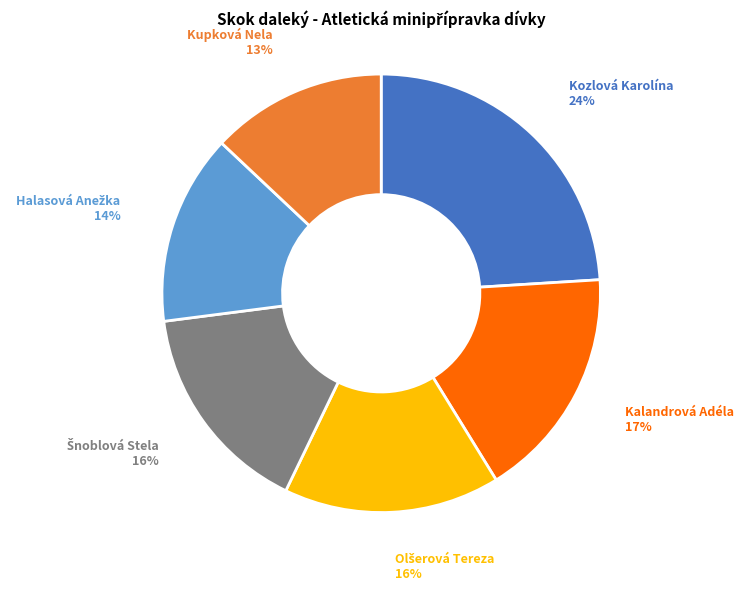

To the nearest percent, what is the difference between the Kupková Nela and Kalandrová Adéla slice percentages?

4%